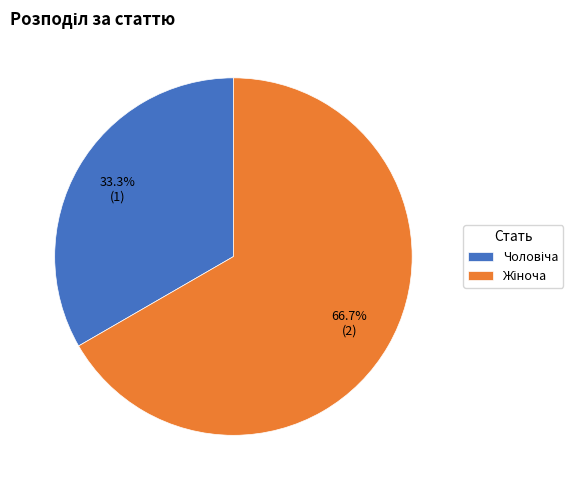

Is there any slice that represents more than half of the pie?

Yes